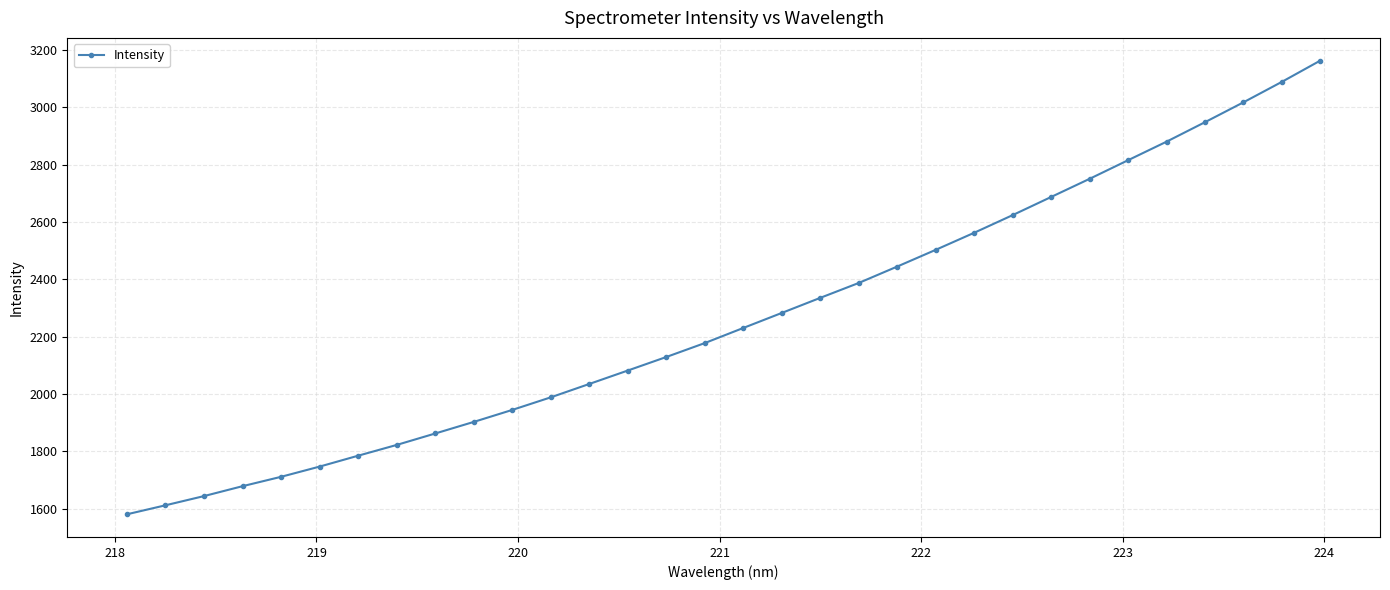

What is the greatest value displayed?

3163.0